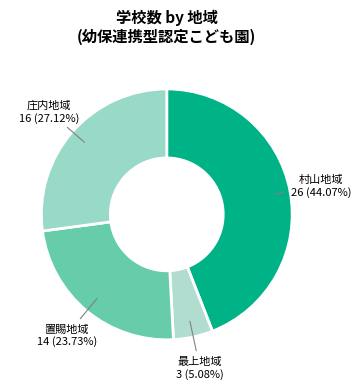

What is the smallest slice in the pie chart?

最上地域